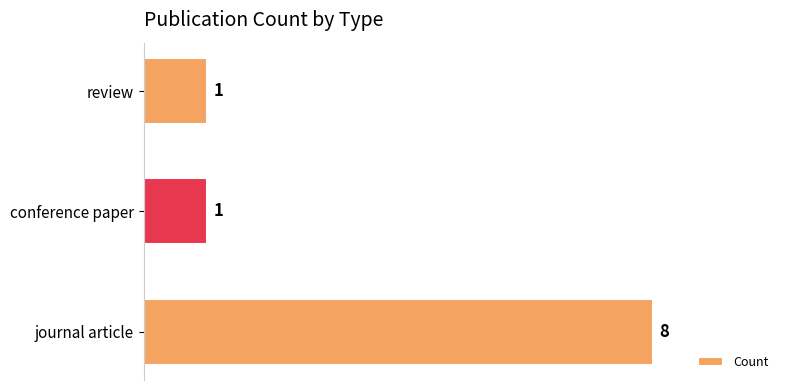

How many categories are shown in the chart?

3